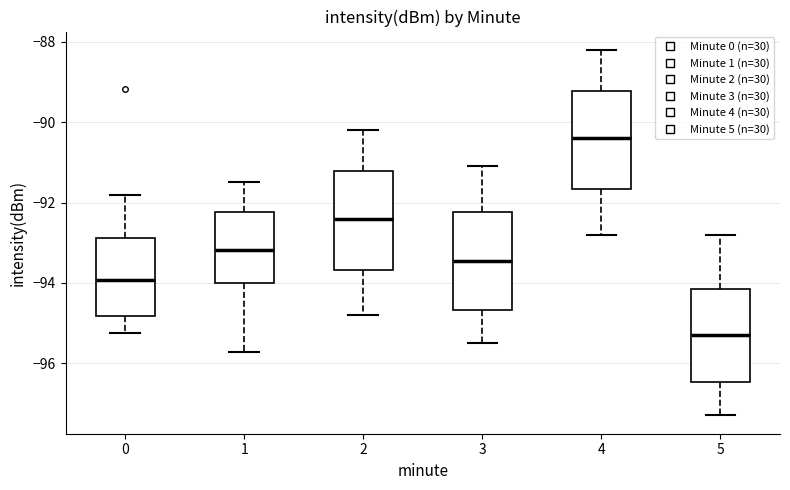

Which box's median line is the lowest?

5